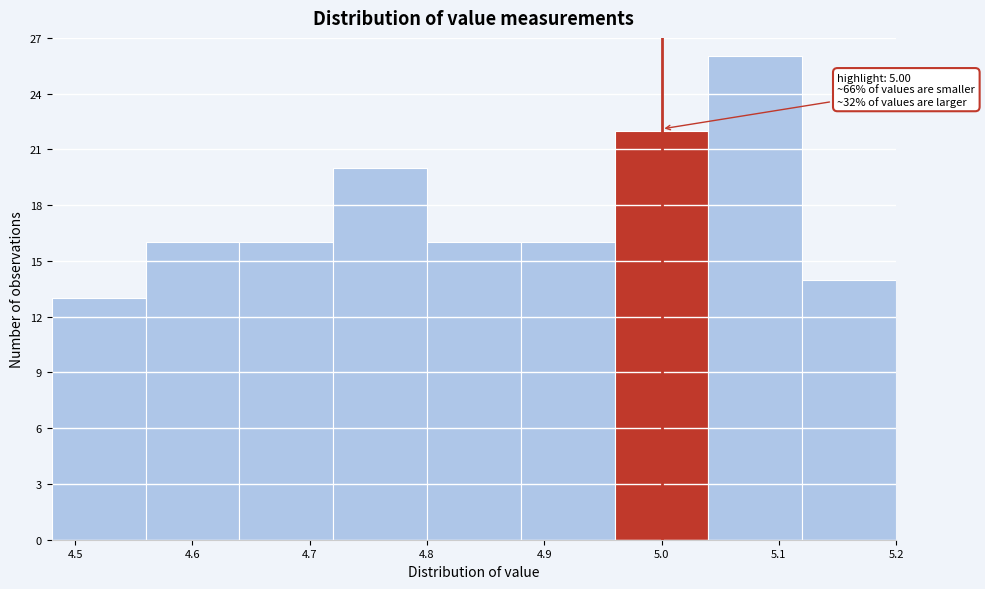

Which range on the x-axis has the tallest bar?

5.04 to 5.12